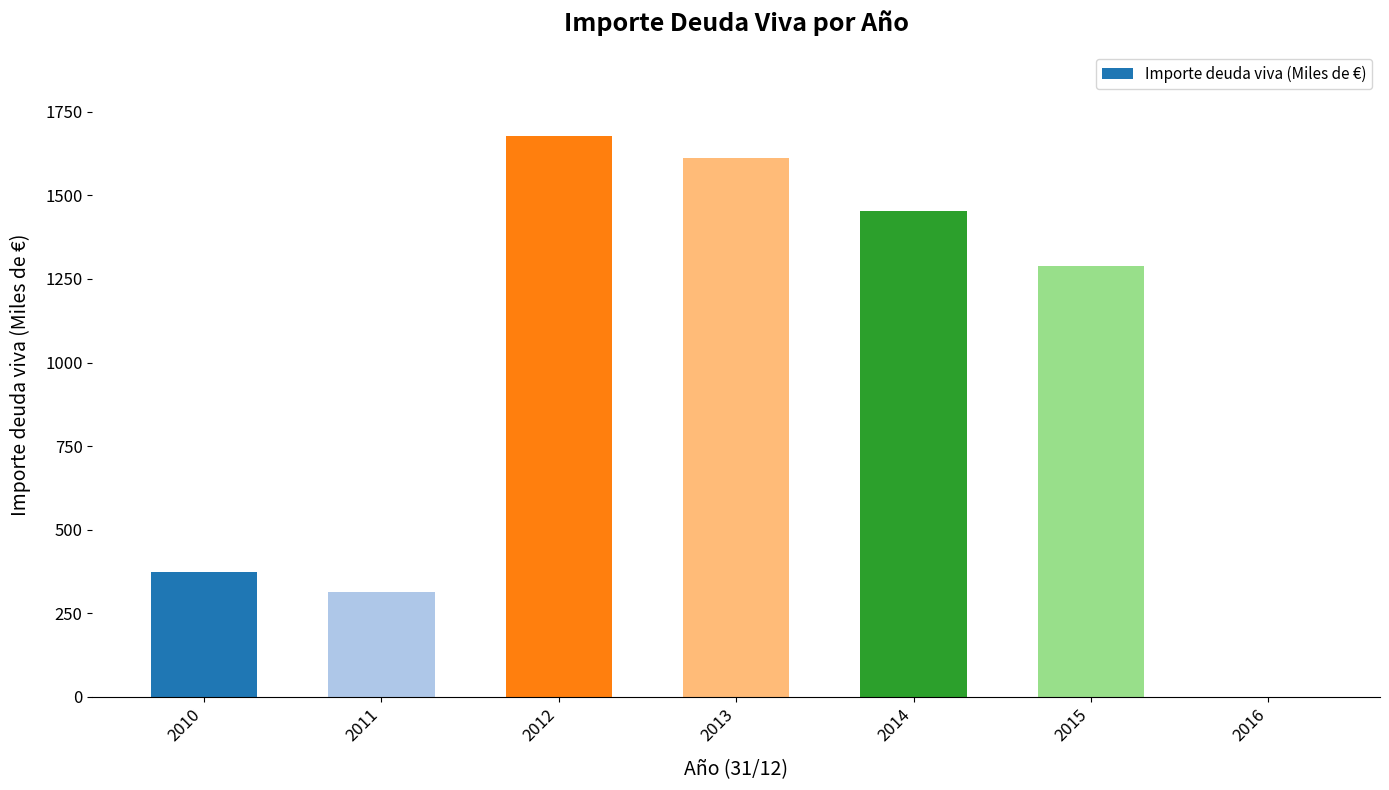

What is the change in value from 2012 to 2013?

-66.0